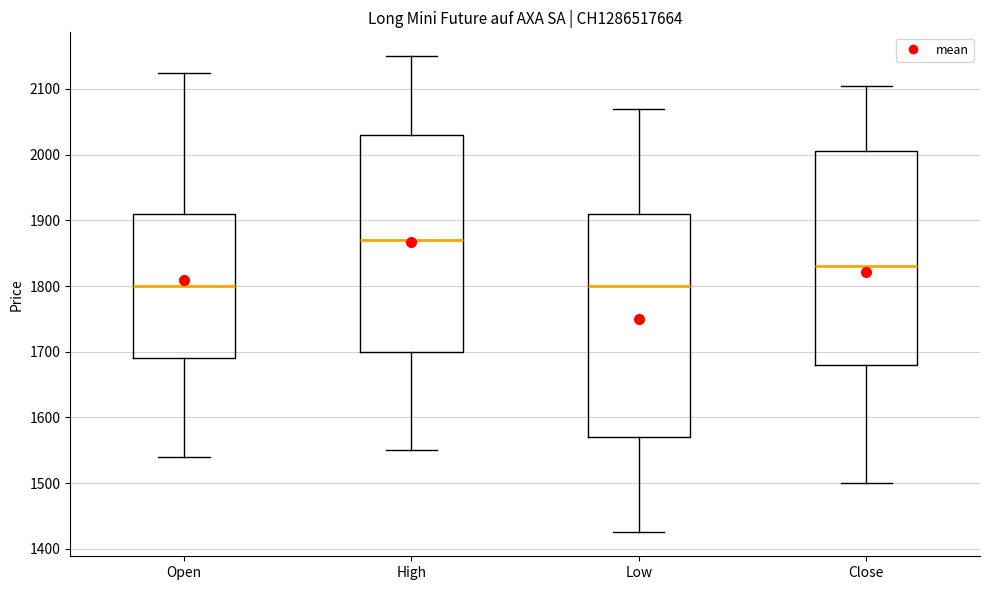

Reading left to right, read every box against the y-axis: the position of its median line, the range the box covers, and the ends of its whiskers. The values are not printed on the chart, so give them approximately, as read against the axis.

Open: median 1800, box 1690 to 1910, whiskers 1540 to 2130
High: median 1870, box 1700 to 2030, whiskers 1550 to 2150
Low: median 1800, box 1570 to 1910, whiskers 1430 to 2070
Close: median 1830, box 1680 to 2010, whiskers 1500 to 2110